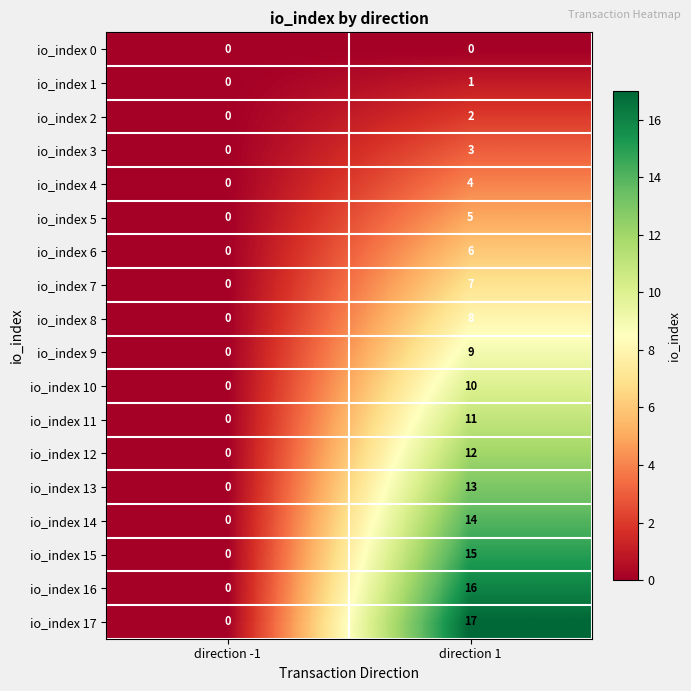

Rank the categories by io_index 8 value from lowest to highest.

direction -1, direction 1